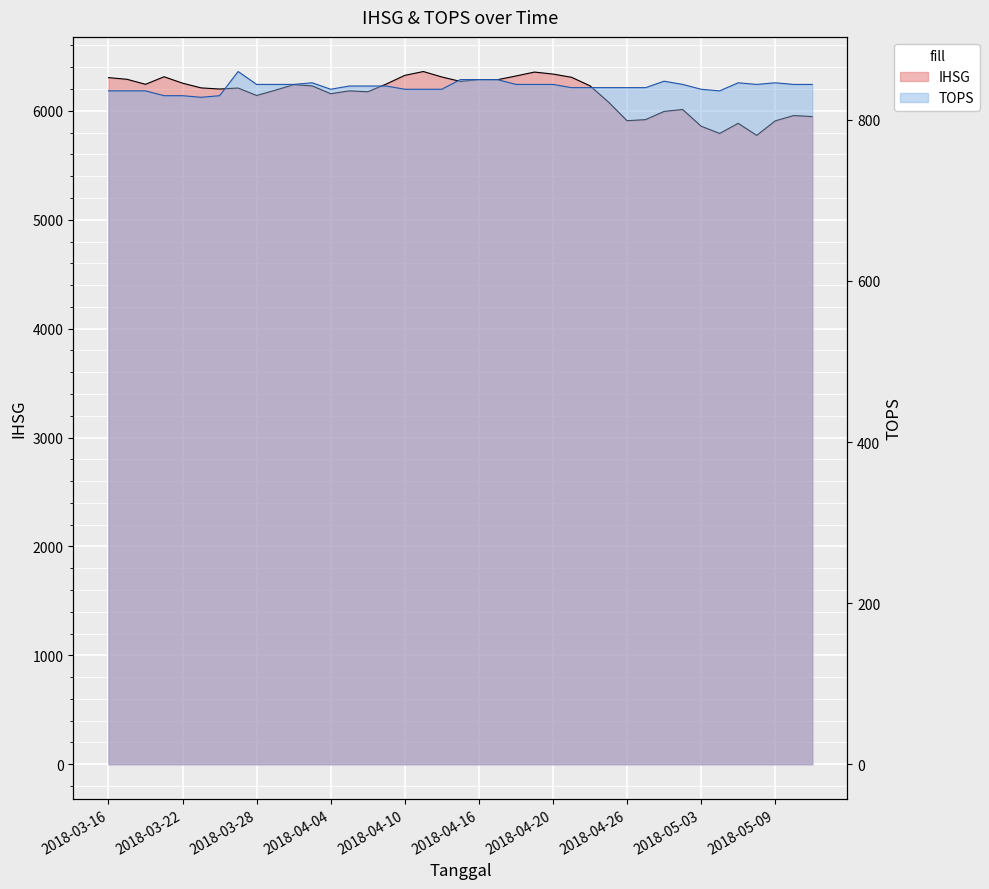

Rank the series by their maximum value, from highest to lowest.

IHSG, TOPS